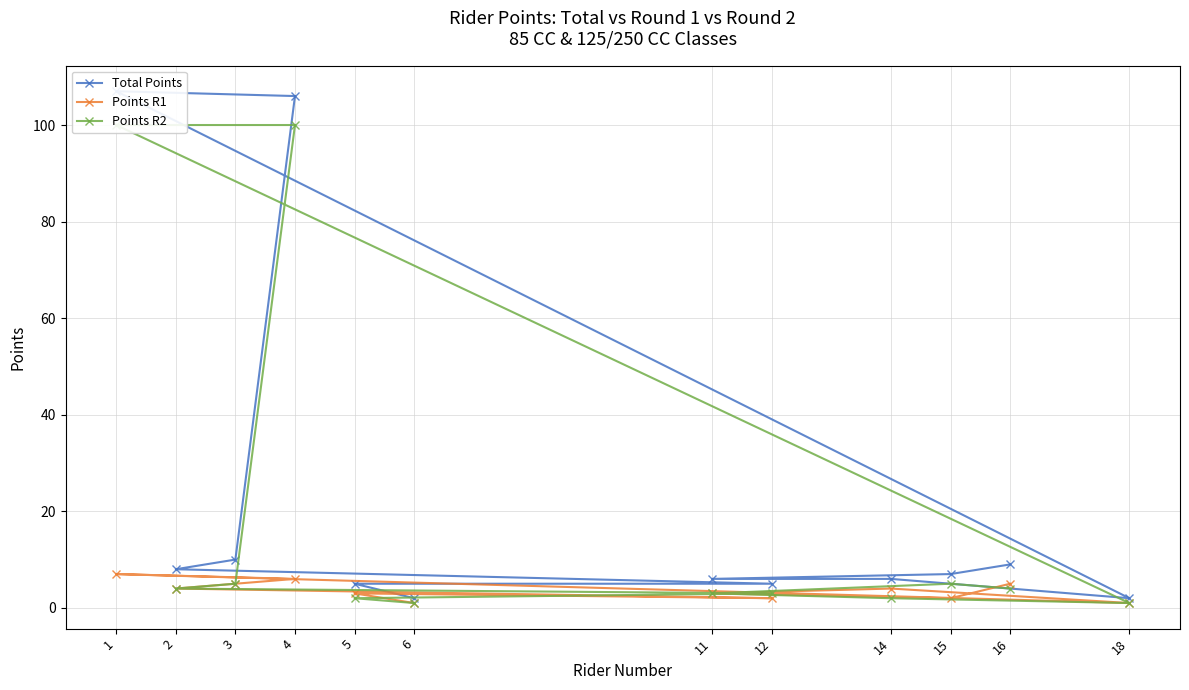

At which category is the sum across all series the highest?

1